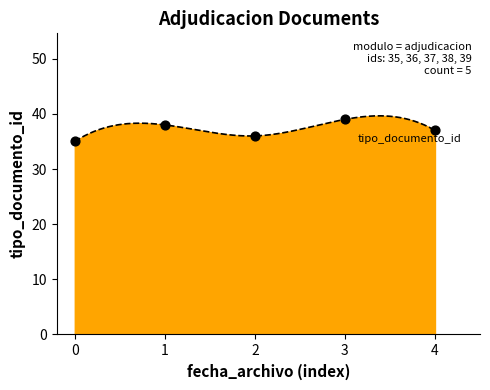

What is the change in value from 0 to 2?

+1